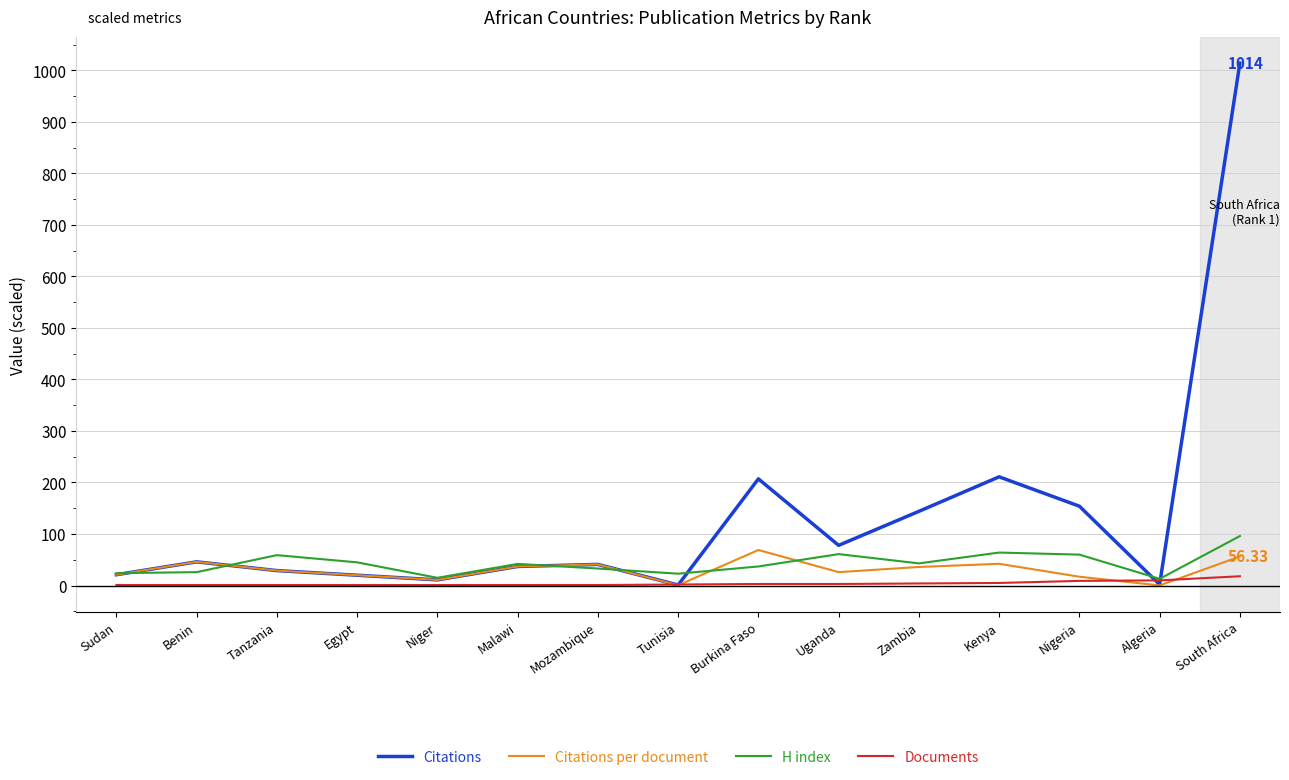

Between Tunisia and Egypt, which is larger?

Egypt